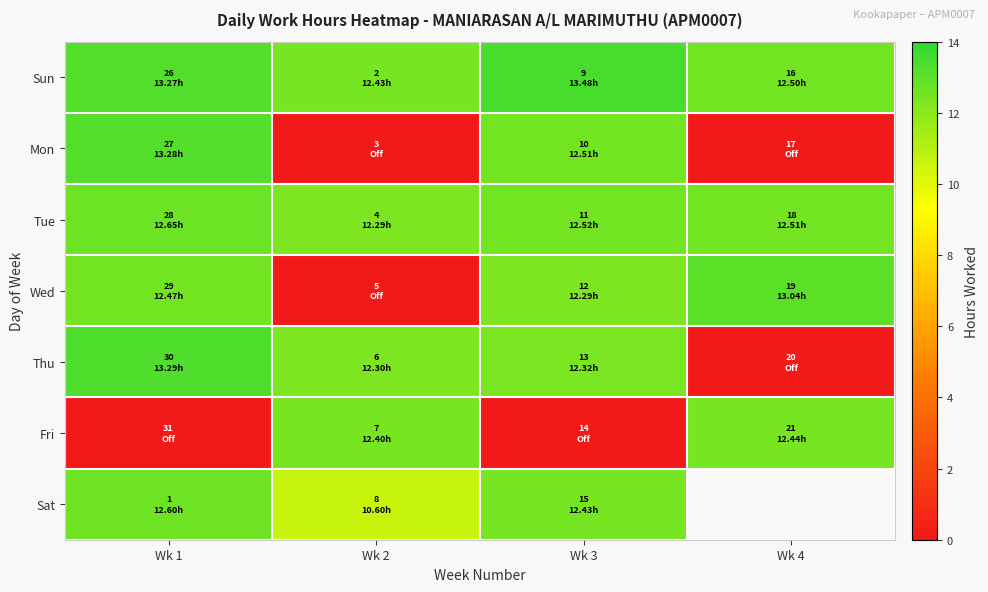

What is the sum of all Sun values?

51.7